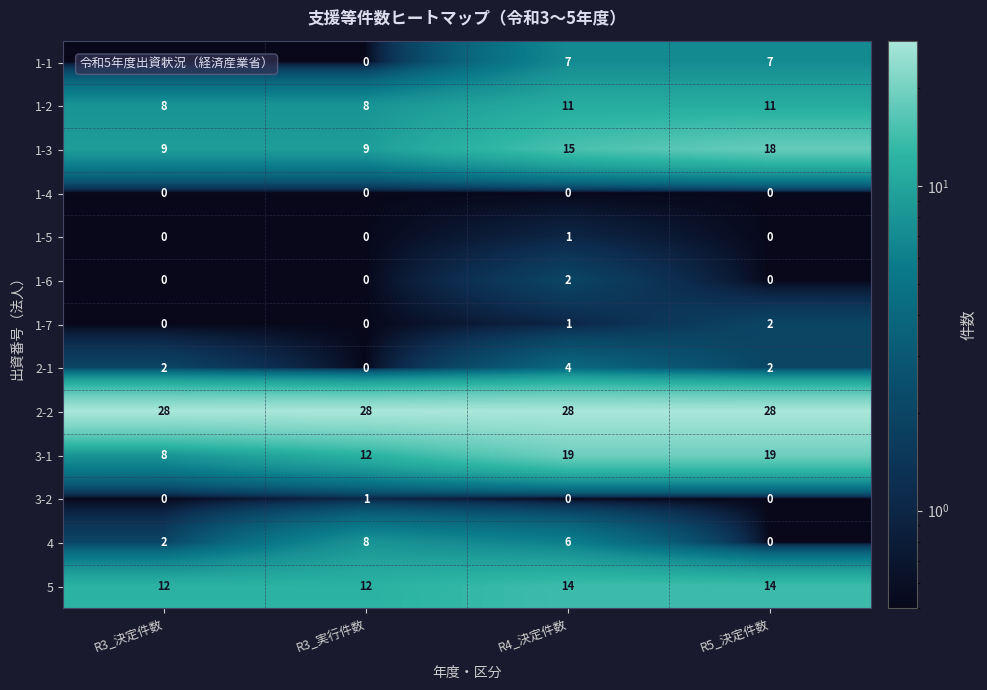

What is the lowest value of the 2-2 series?

28